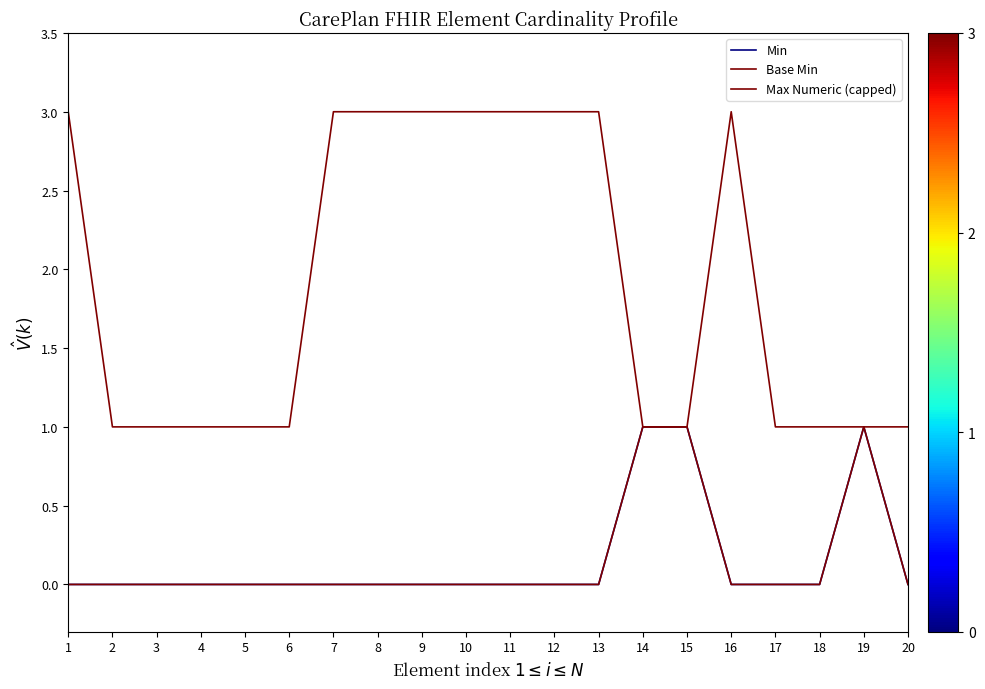

At which label is Base Min closest to 0?

1